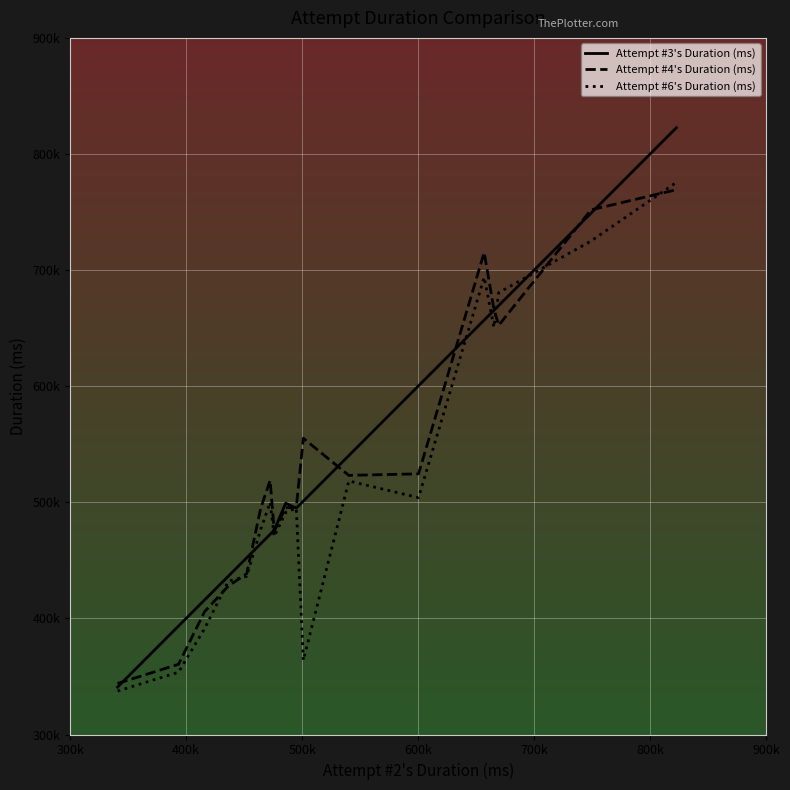

List the series in order of their peak value, lowest first.

Attempt #4's Duration (ms), Attempt #6's Duration (ms), Attempt #3's Duration (ms)